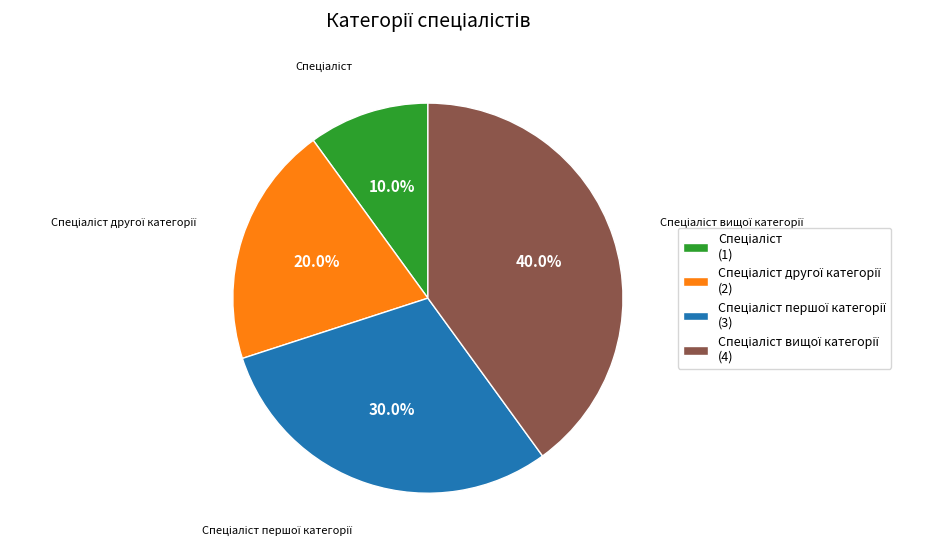

Is there any slice that represents more than half of the pie?

No